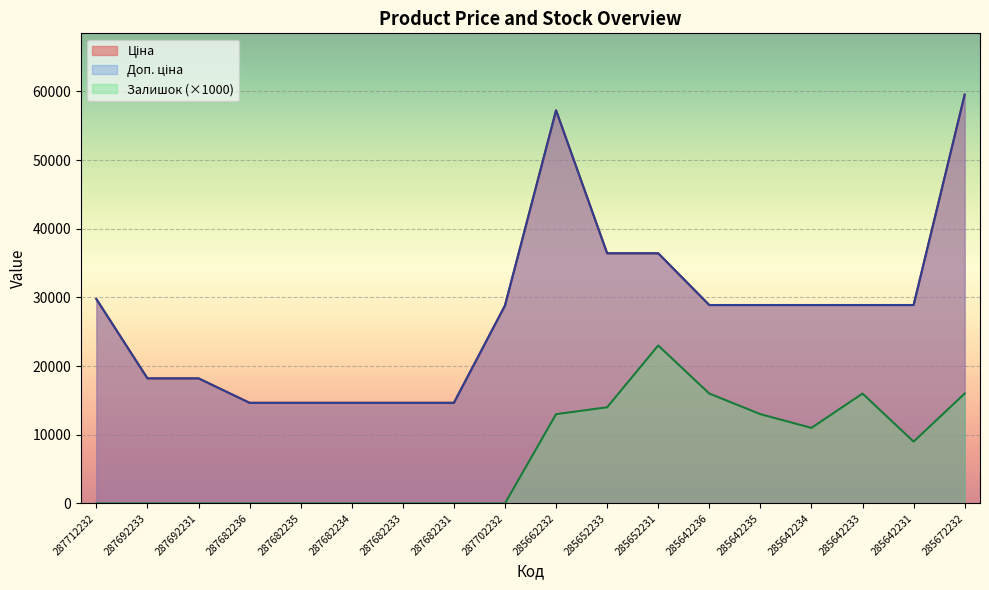

Reading left to right, list all the values displayed in this chart.

Ціна: 29761.5	18212.0	18212.0	14649.6	14649.6	14649.6	14649.6	14649.6	28821.8	57235.5	36424.0	36424.0	28890.3	28890.3	28890.3	28890.3	28890.3	59523.0
Доп. ціна: 29761.5	18212.0	18212.0	14649.6	14649.6	14649.6	14649.6	14649.6	28821.8	57235.5	36424.0	36424.0	28890.3	28890.3	28890.3	28890.3	28890.3	59523.0
Залишок: 0.0	0.0	0.0	0.0	0.0	0.0	0.0	0.0	0.0	13000.0	14000.0	23000.0	16000.0	13000.0	11000.0	16000.0	9000.0	16000.0